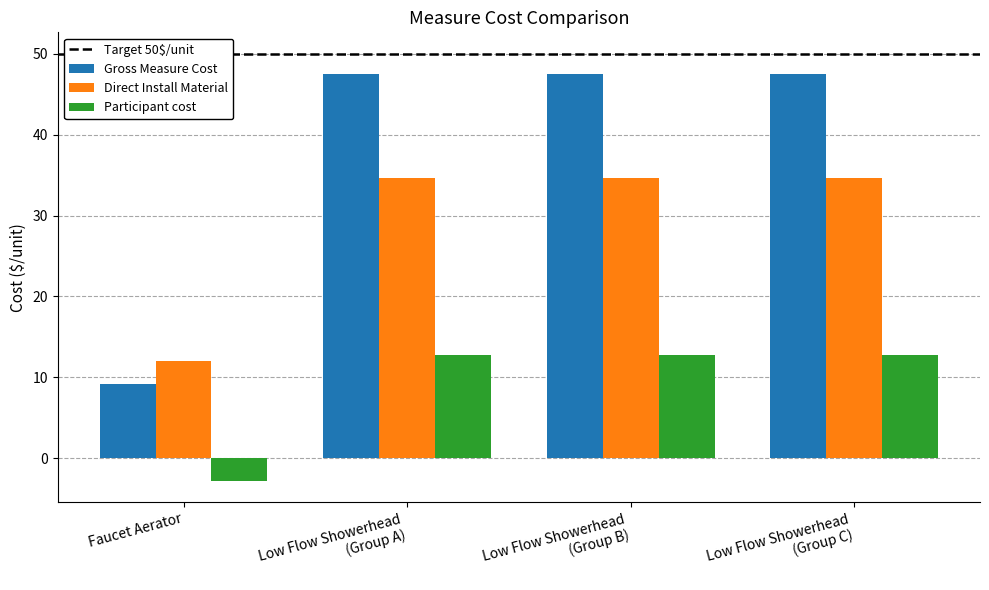

At which label does Participant cost reach its minimum?

Faucet Aerator